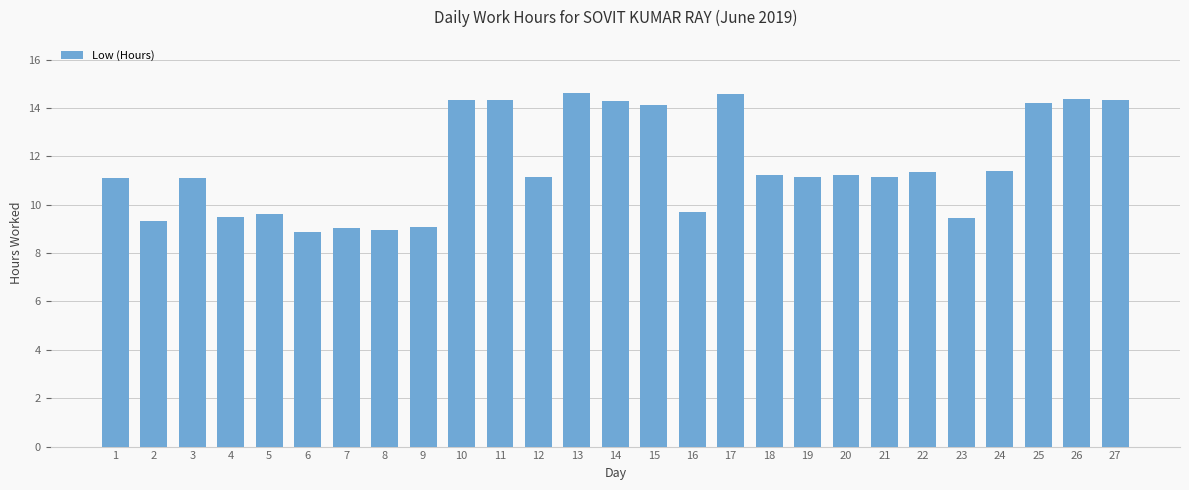

What is the greatest value displayed?

14.6